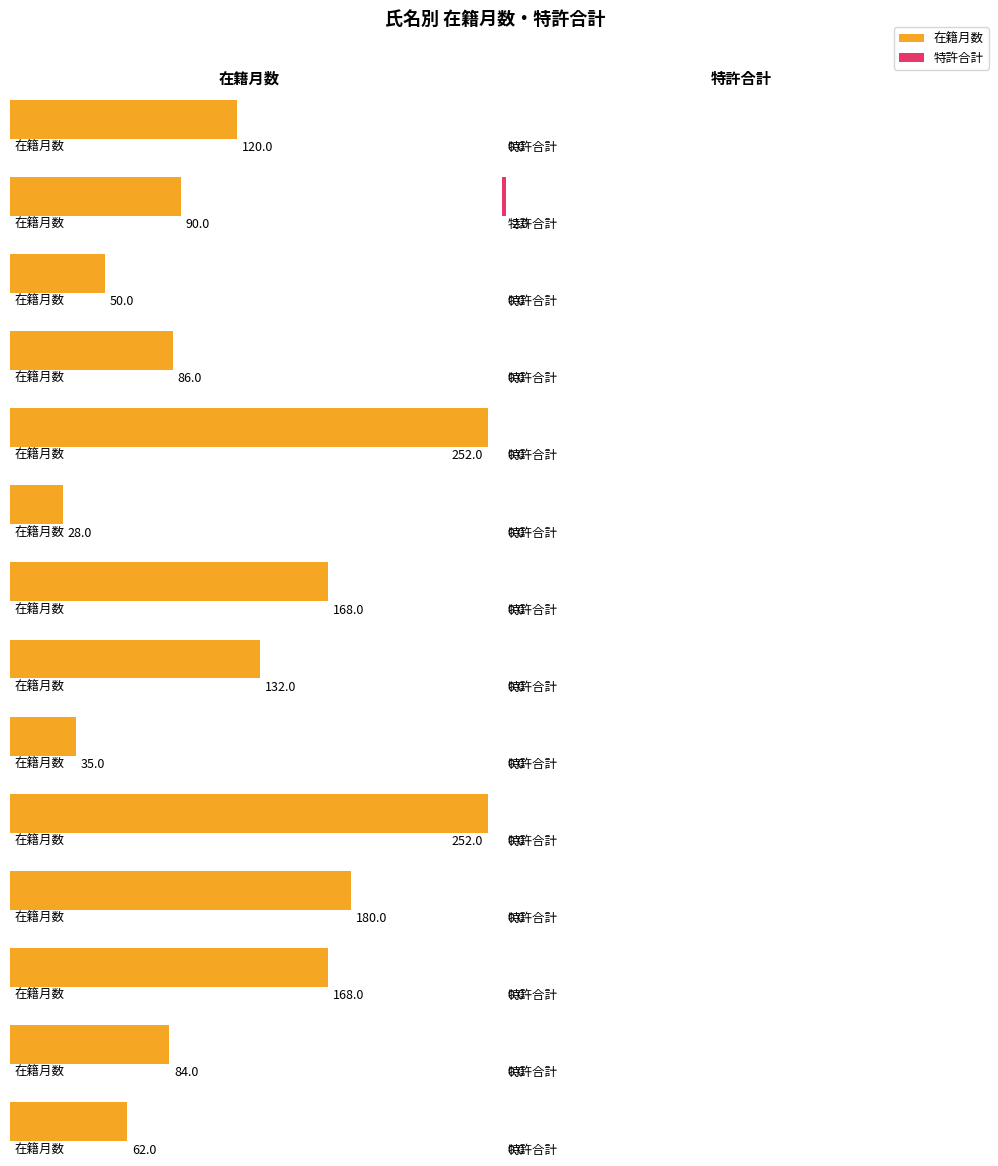

Rank the categories by 在籍月数 value from lowest to highest.

河原林 啓太, 杉本 明日菜, 岩﨑 智憲, 三留 雅人, 原田 桂子, 岩本 勉, 有田 憲司, 赤澤 友基, 郡 由紀子, 北村 尚正, 長谷川 智一, 尼寺 理恵, 上田(山口) 公子, 中川 弘